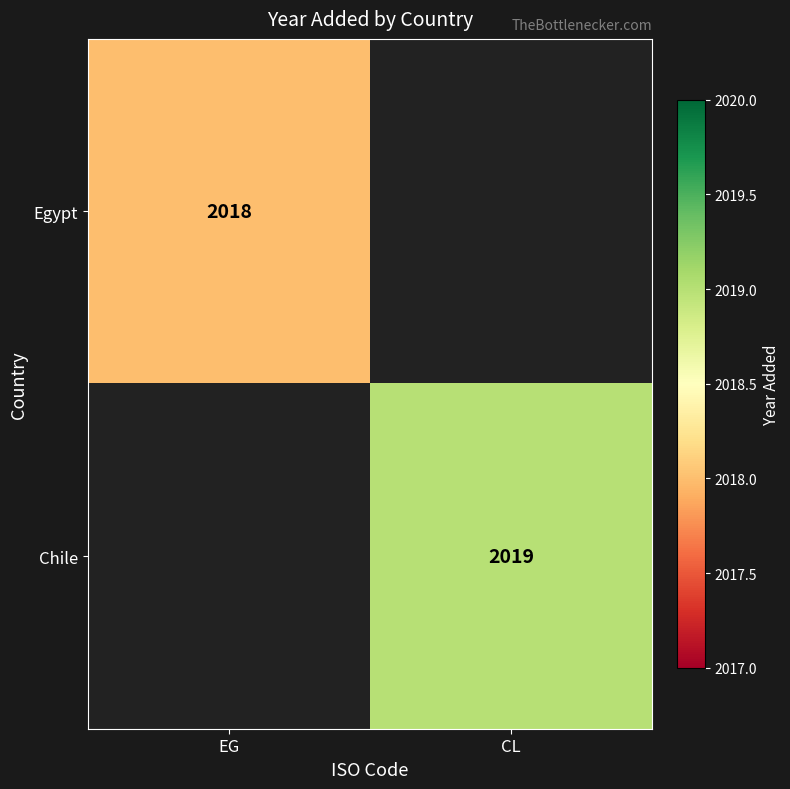

The value of Chile at CL is 2019. True or false?

True